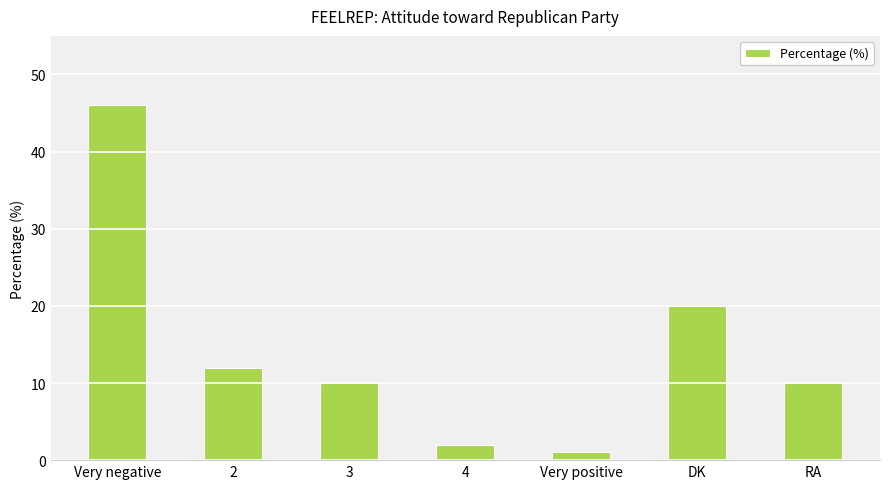

What is the change in value from Very positive to DK?

+19